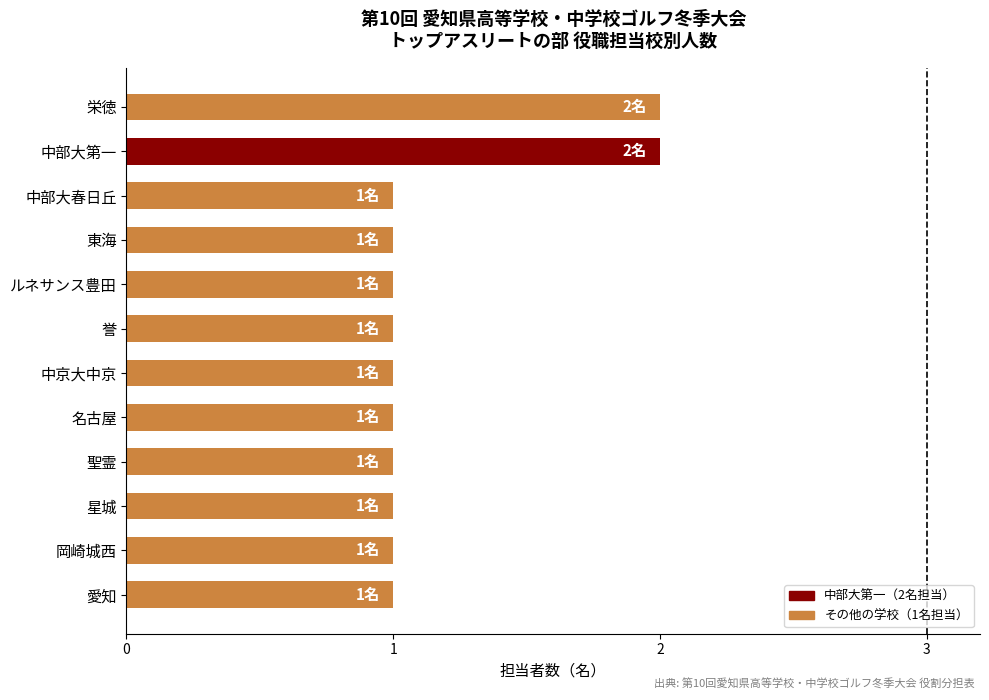

True or false: the data shows 0 at 愛知.

False